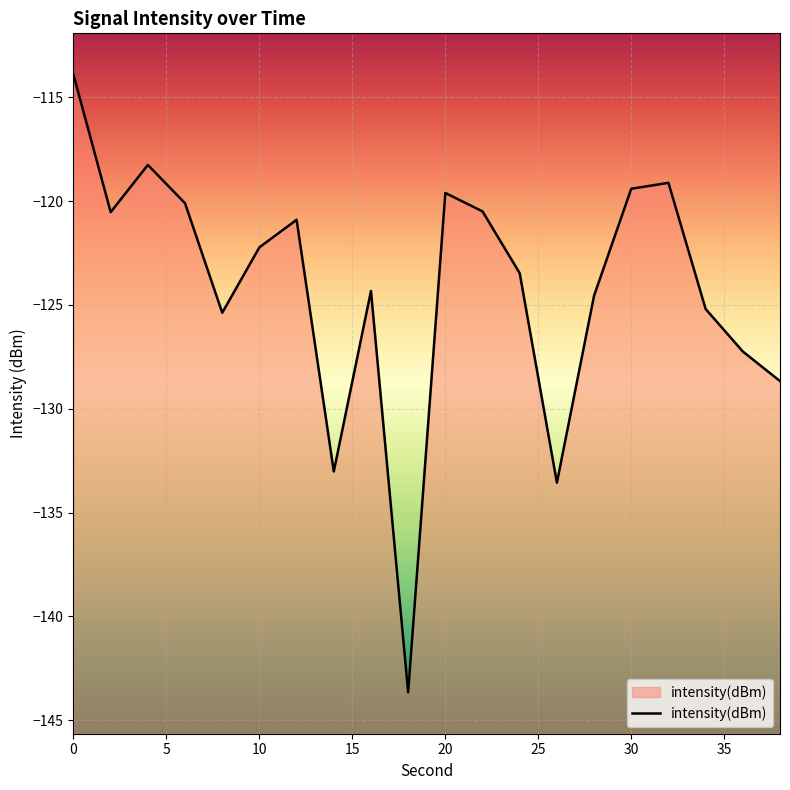

The value at 10 is -122.2. True or false?

True